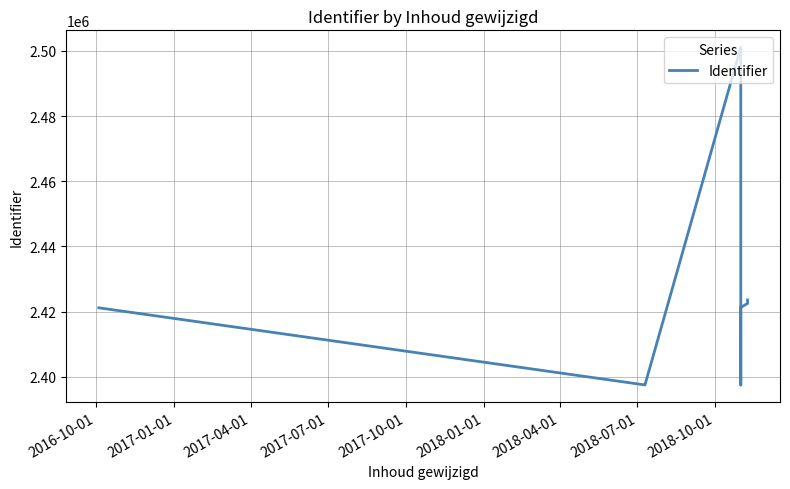

What is the label of the 7th point from the left?

2018-04-01